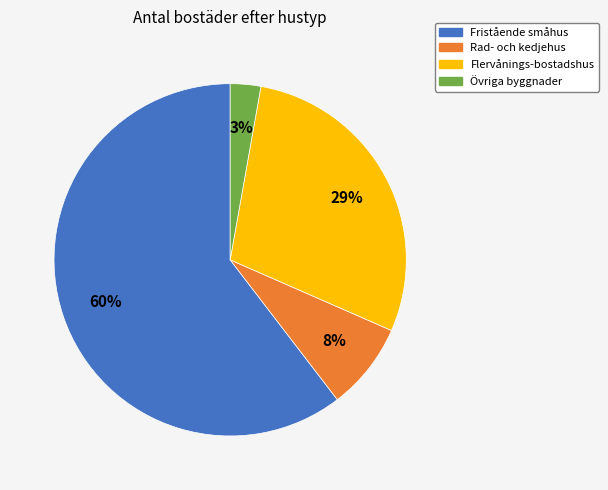

Does Fristående småhus account for over 50% of the chart?

Yes